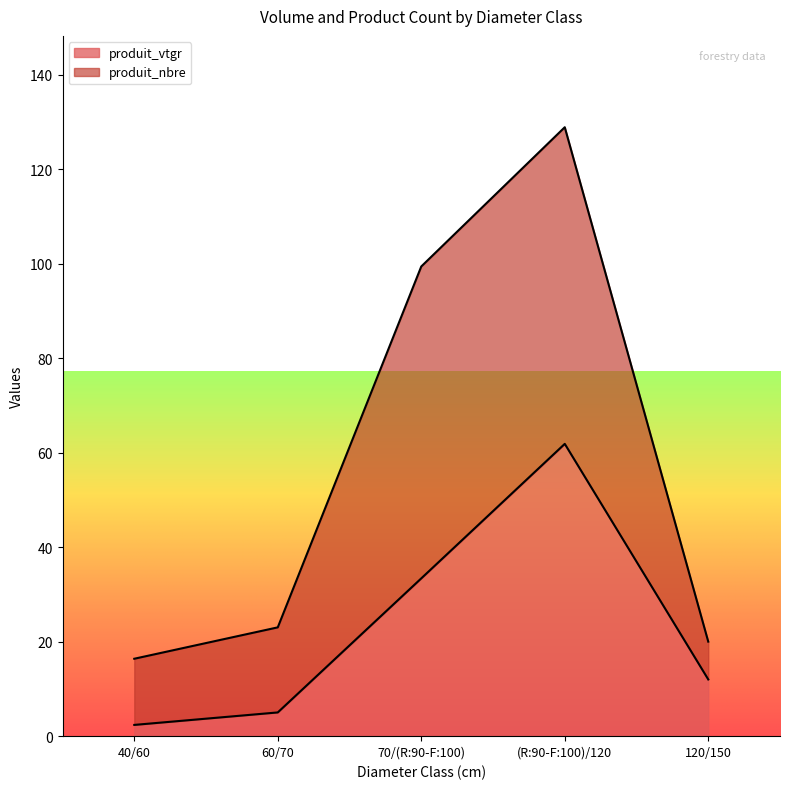

What is the change in value from 70/(R:90-F:100) to 120/150?

-21.4